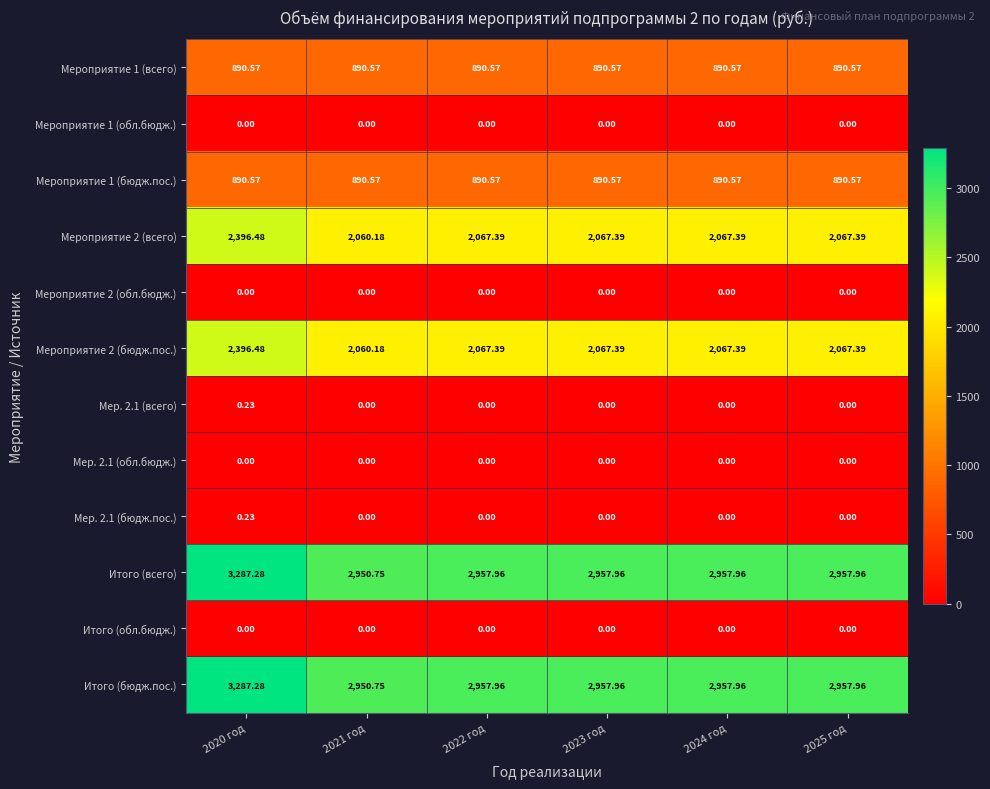

Is the value of Итого (всего) at 2025 год greater than the value of Мероприятие 1 (всего) at 2020 год?

Yes